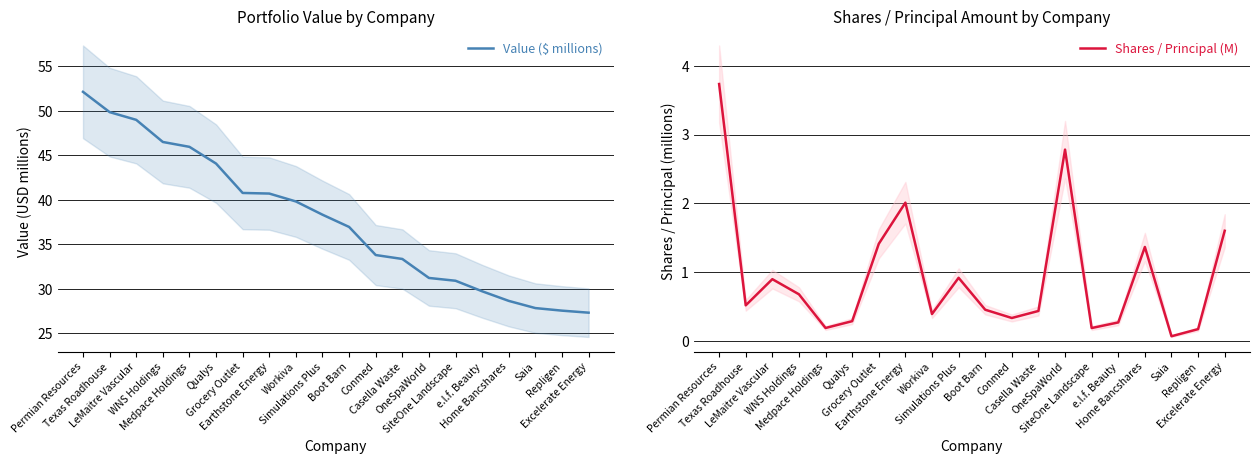

Between Grocery Outlet and Earthstone Energy, which series saw the biggest shift?

Shares / Principal (M)